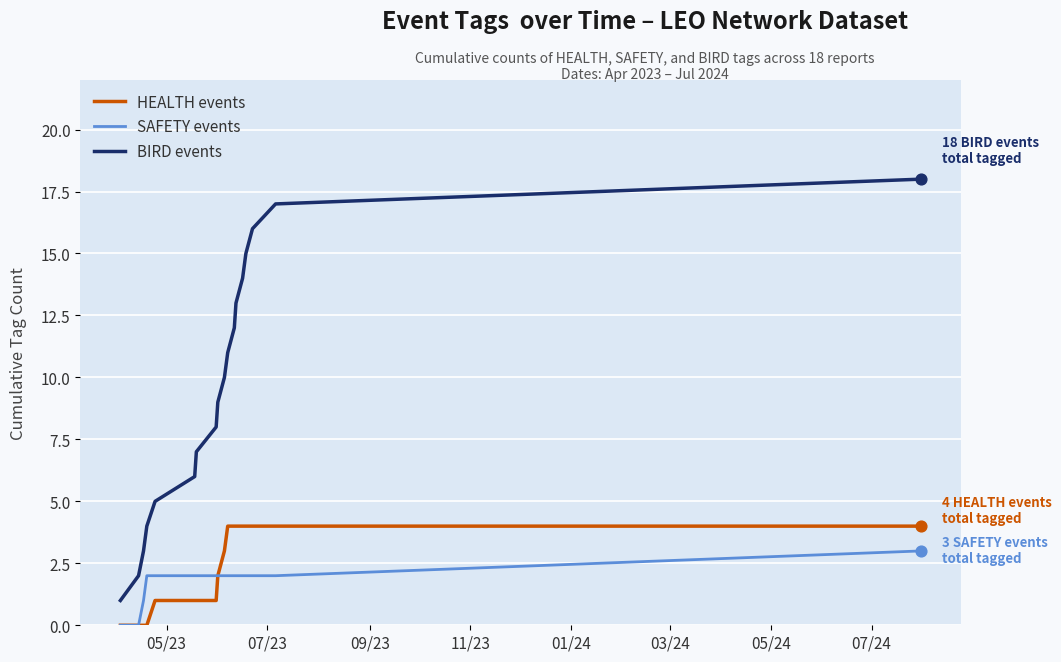

What are all the series names shown in the legend?

HEALTH events, SAFETY events, BIRD events